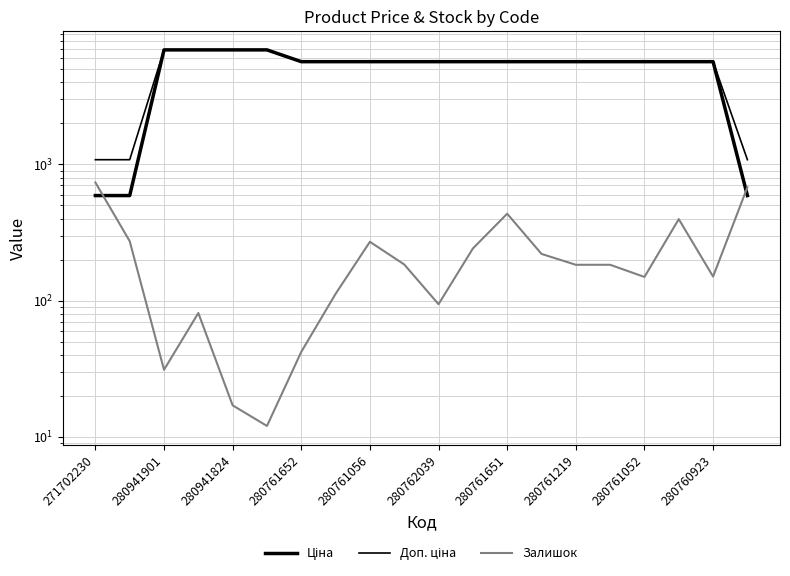

True or false: Доп. ціна and Ціна intersect in this chart.

False